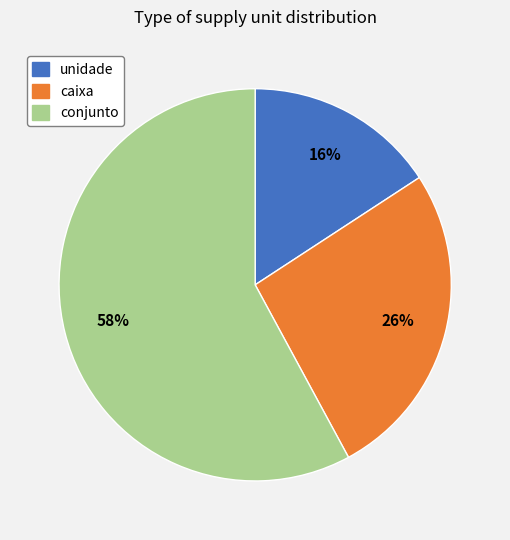

Does any single category account for the majority?

Yes